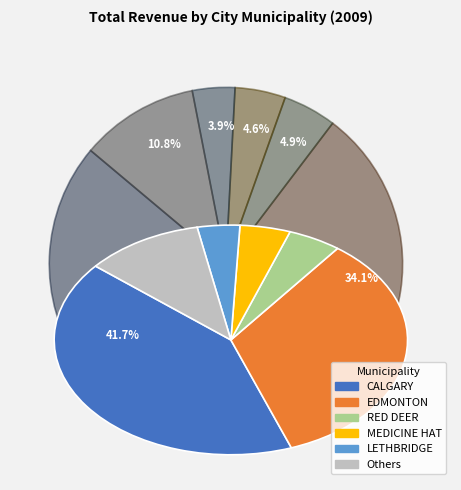

Count the number of slices in the pie.

6